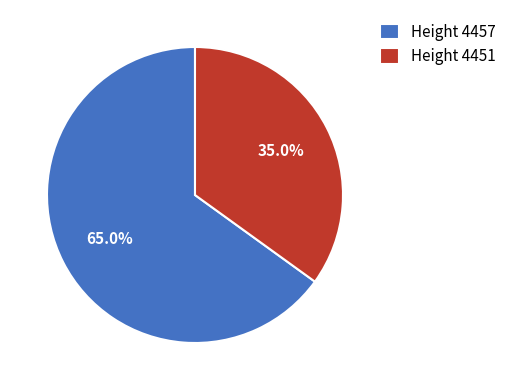

What is the smallest slice in the pie chart?

Height 4451